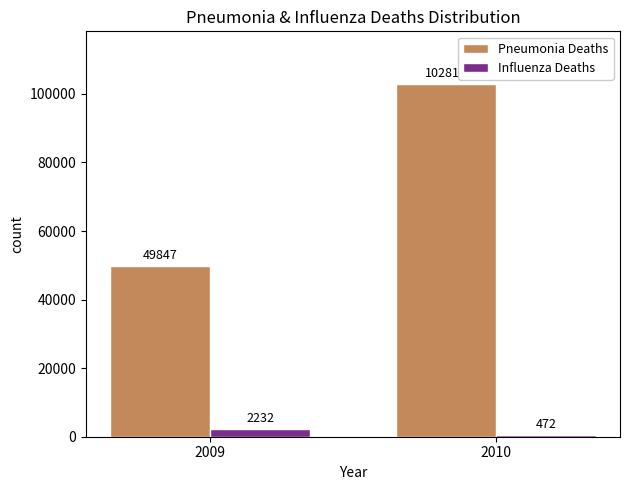

What are all the series names shown in the legend?

Pneumonia Deaths, Influenza Deaths